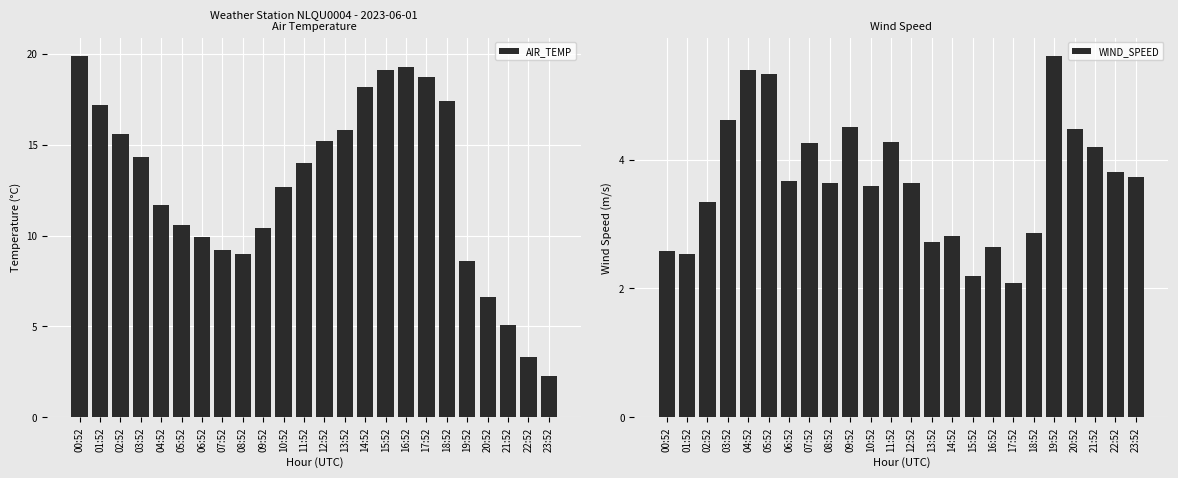

Reading right to left, transcribe all the data shown in this chart.

AIR_TEMP: 23:52=2.3	22:52=3.3	21:52=5.1	20:52=6.6	19:52=8.6	18:52=17.4	17:52=18.7	16:52=19.3	15:52=19.1	14:52=18.2	13:52=15.8	12:52=15.2	11:52=14.0	10:52=12.7	09:52=10.4	08:52=9.0	07:52=9.2	06:52=9.9	05:52=10.6	04:52=11.7	03:52=14.3	02:52=15.6	01:52=17.2	00:52=19.9
WIND_SPEED: 23:52=3.7	22:52=3.8	21:52=4.2	20:52=4.5	19:52=5.6	18:52=2.9	17:52=2.1	16:52=2.6	15:52=2.2	14:52=2.8	13:52=2.7	12:52=3.6	11:52=4.3	10:52=3.6	09:52=4.5	08:52=3.6	07:52=4.2	06:52=3.7	05:52=5.3	04:52=5.4	03:52=4.6	02:52=3.3	01:52=2.5	00:52=2.6